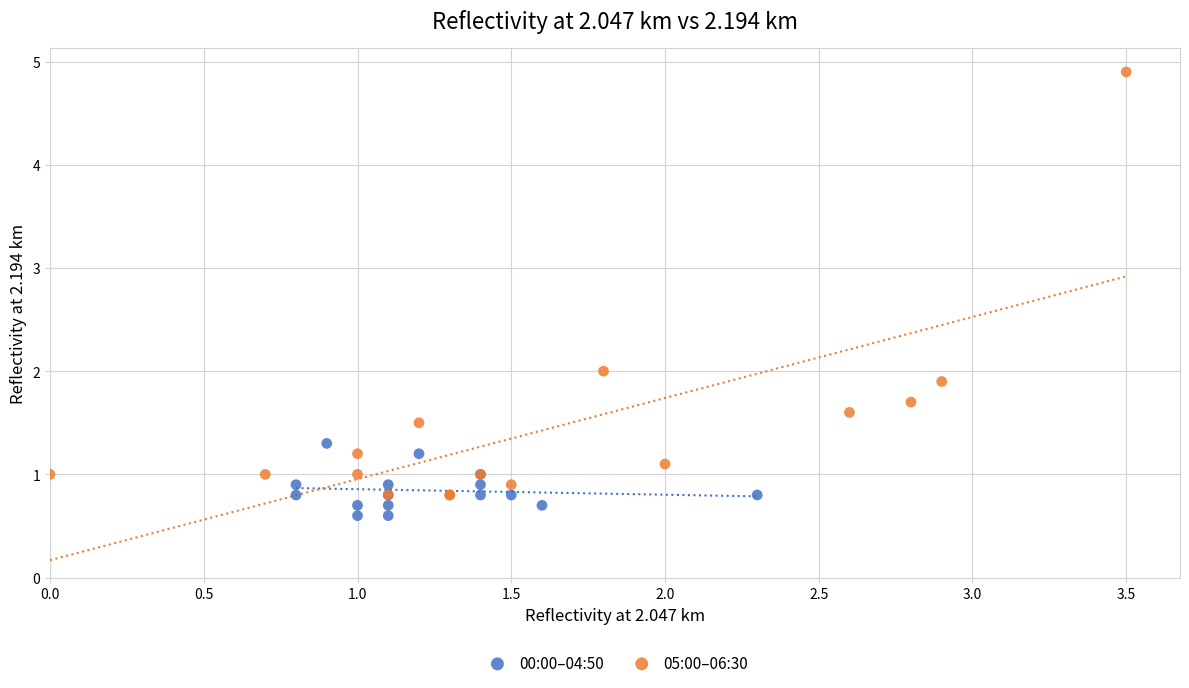

What are all the series names shown in the legend?

00:00–04:50, 05:00–06:30